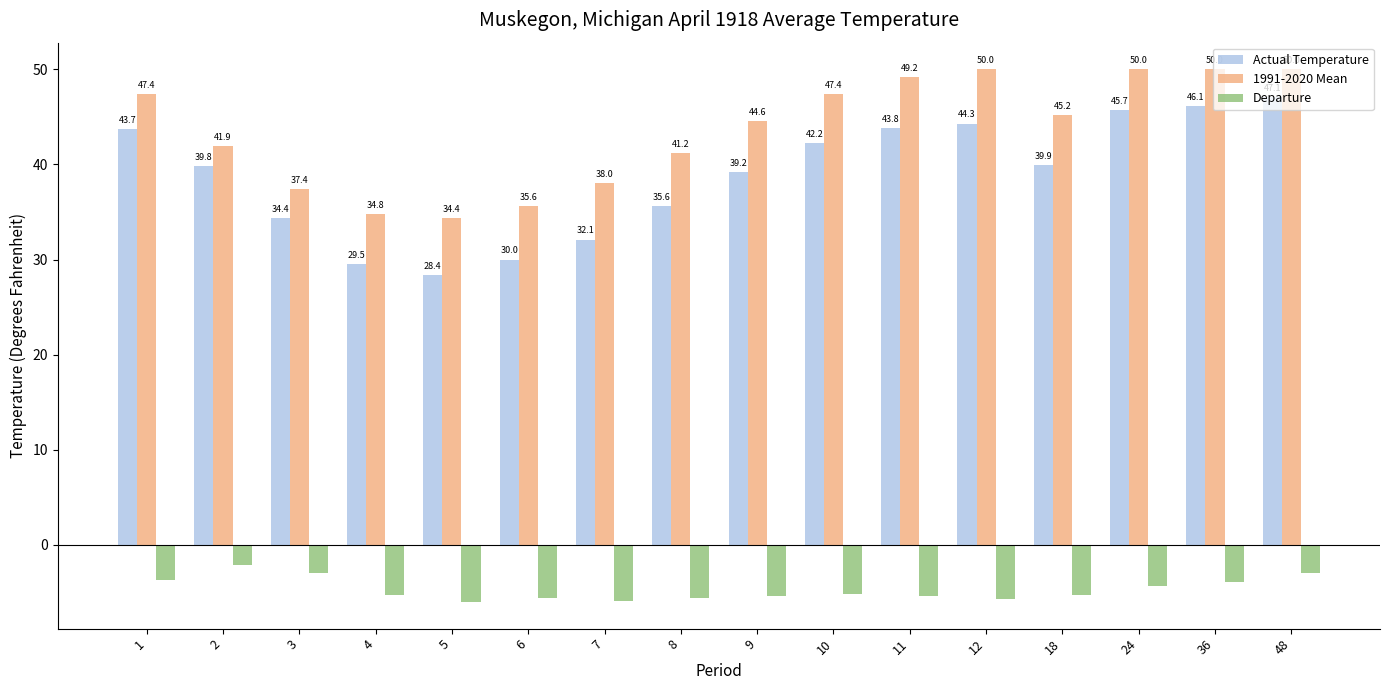

How many groups of bars are there?

16